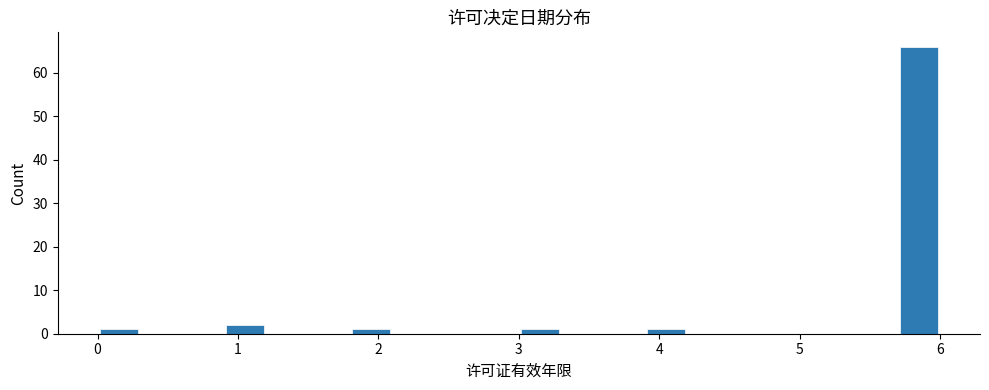

Around what value on the x-axis is the tallest bar? Give the approximate position of its centre, as read against the axis.

5.9